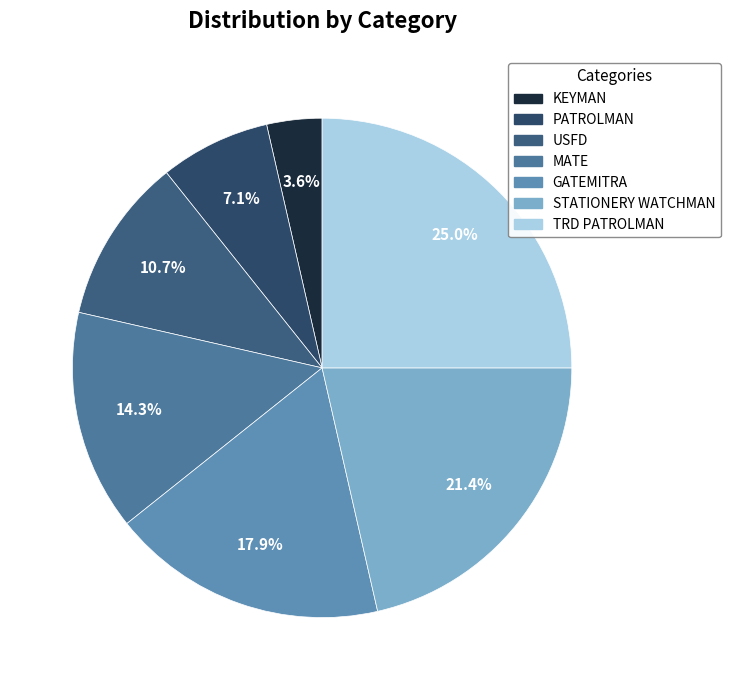

How many slices are in this pie chart?

7